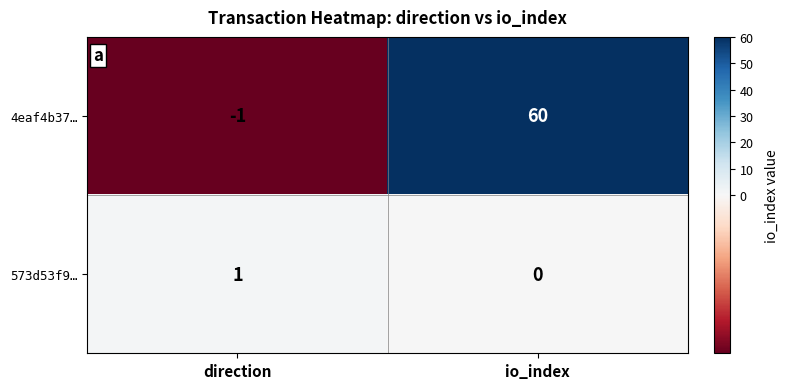

Which series changed the most between direction and io_index?

4eaf4b37…